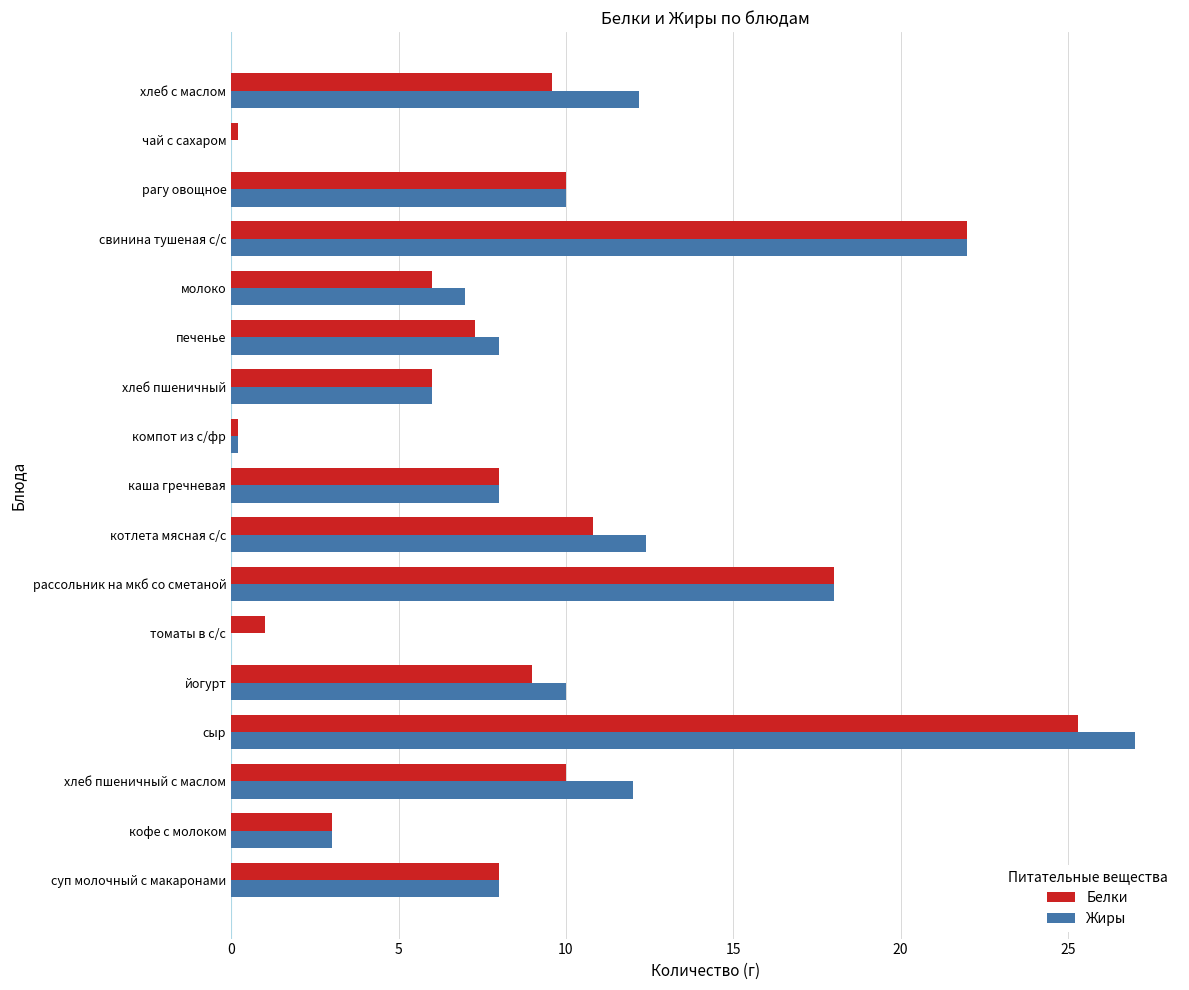

The value of Белки at котлета мясная с/с is 15.6. True or false?

False